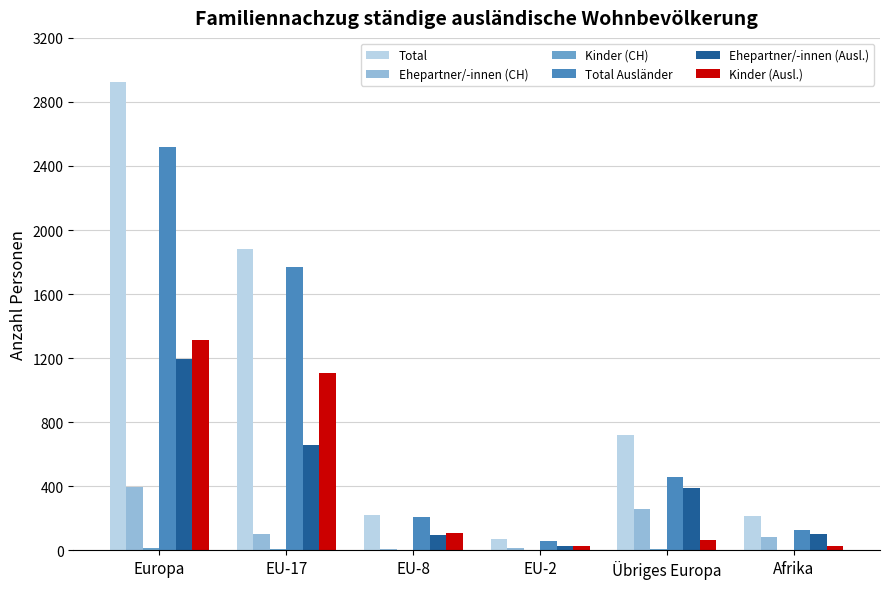

How many categories are shown in the chart?

6